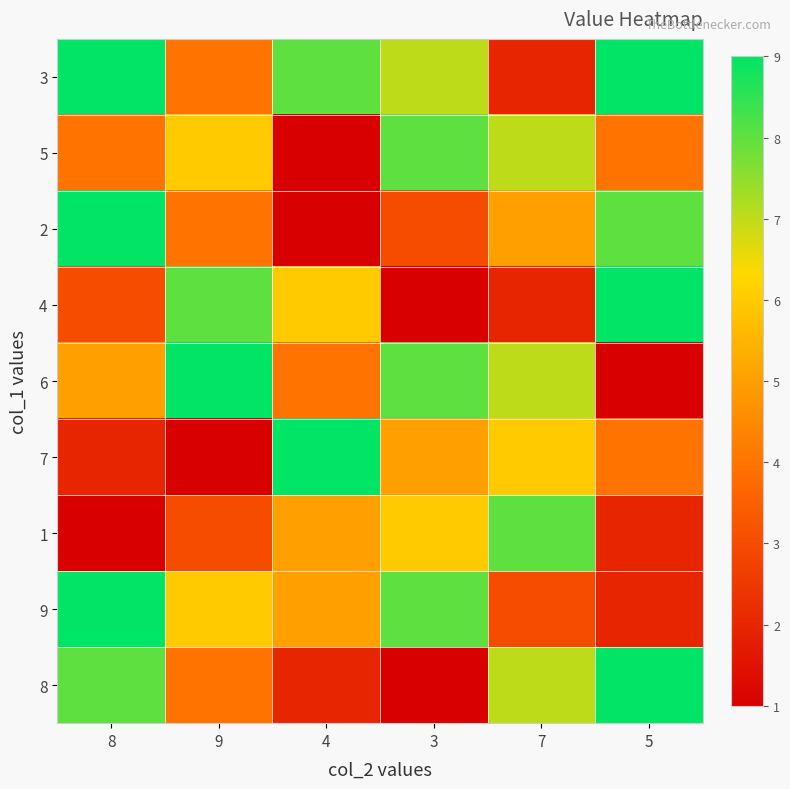

What is the spread (max minus min) of values at 8?

8